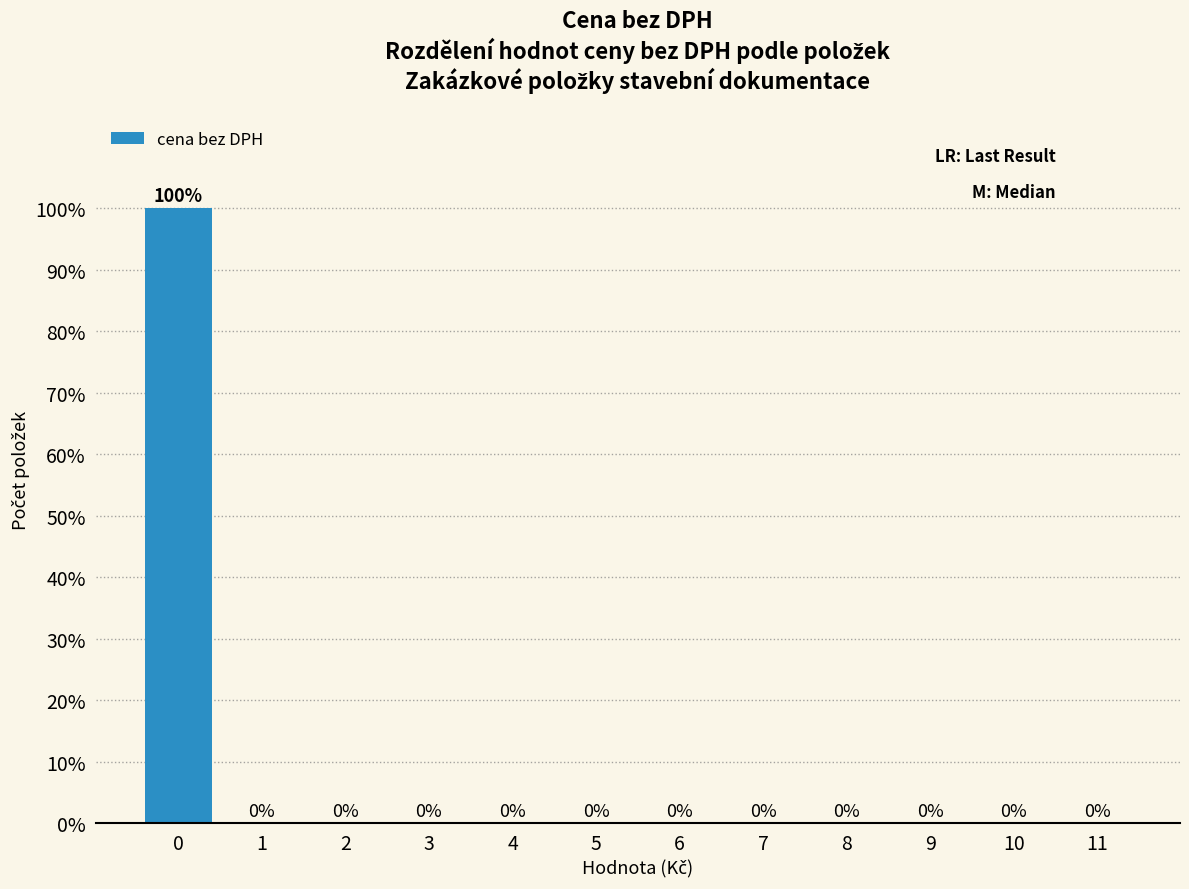

Are the bars horizontal?

No